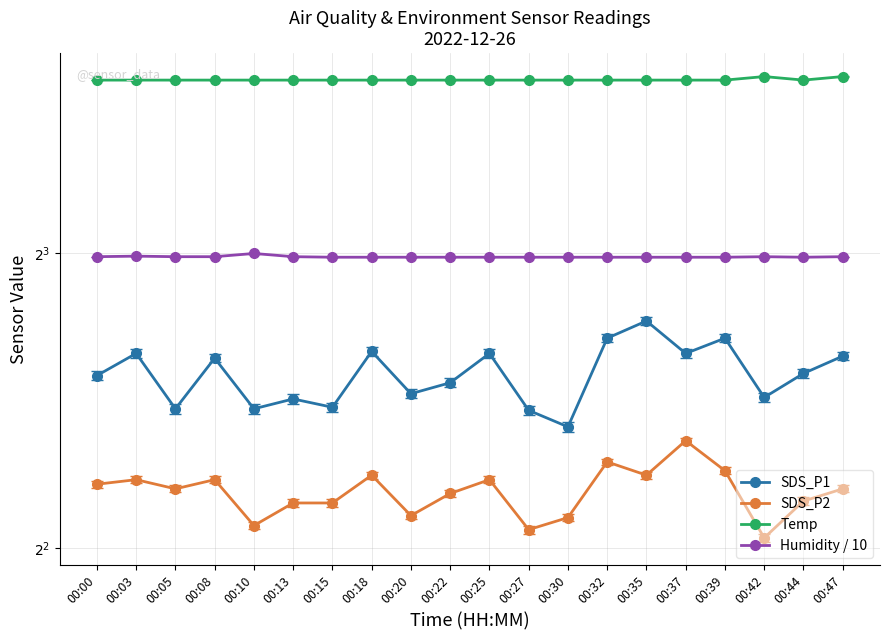

What is the minimum value shown in the chart?

4.1